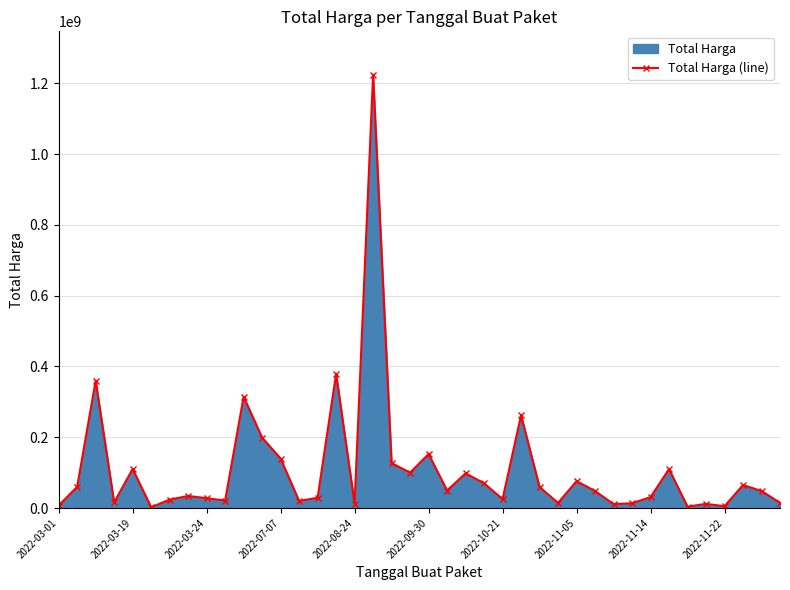

Is it true that the value at 23 is 70000000?

True